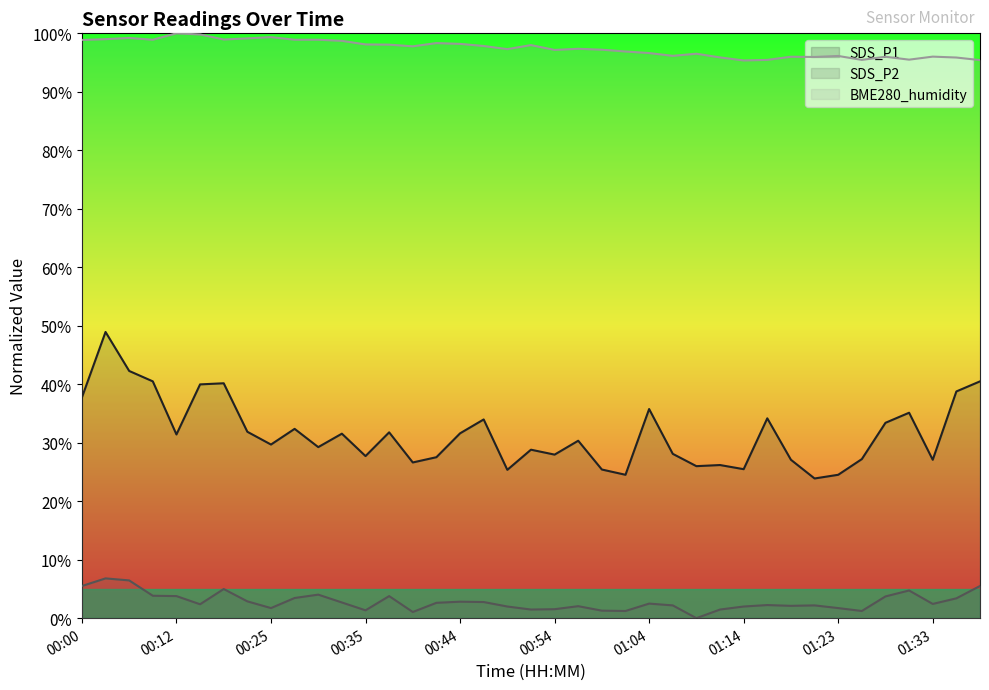

How many lines are shown in the chart?

3